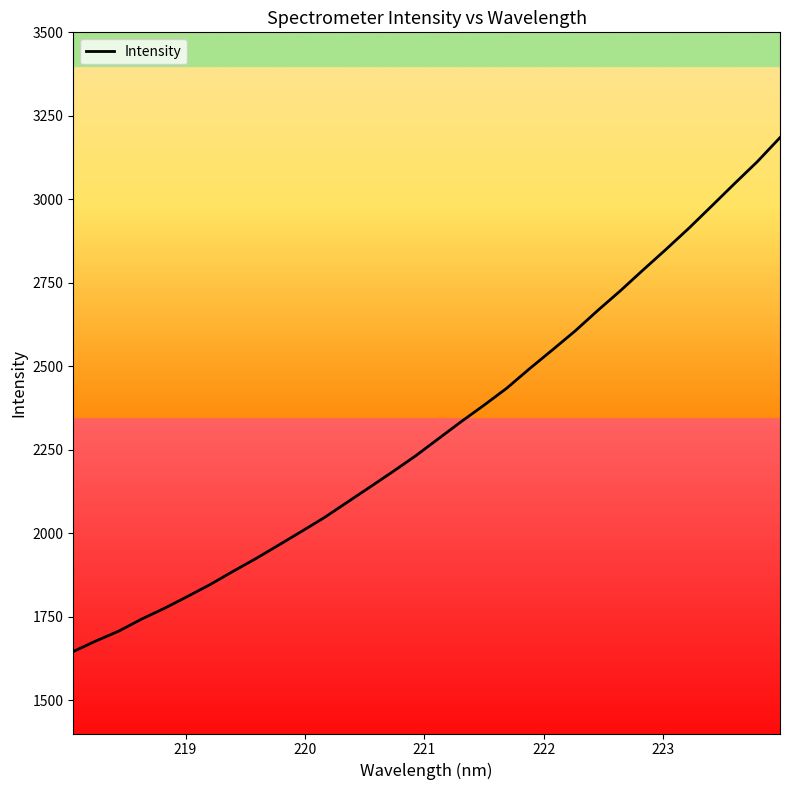

What is the smallest value displayed?

1645.5